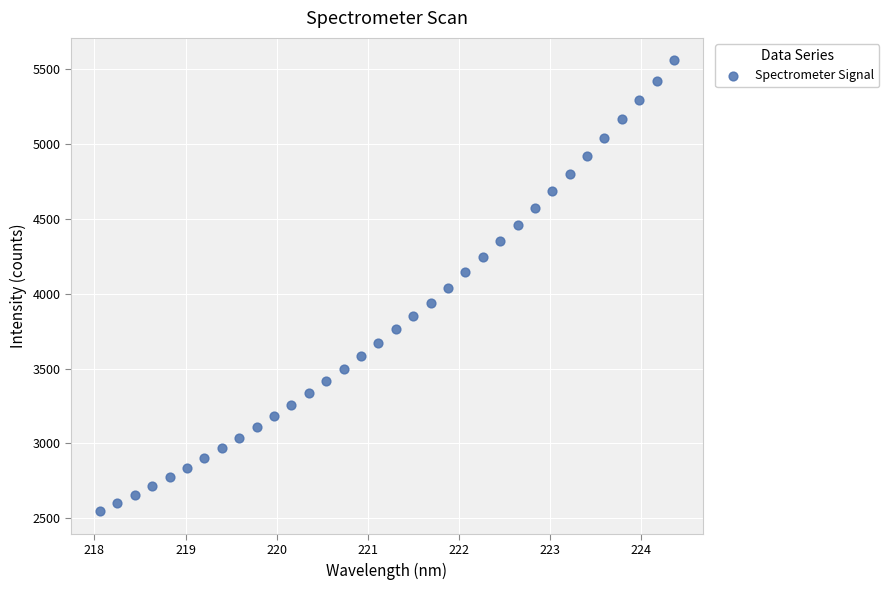

What is the range of Y values (max minus min)?

3010.4